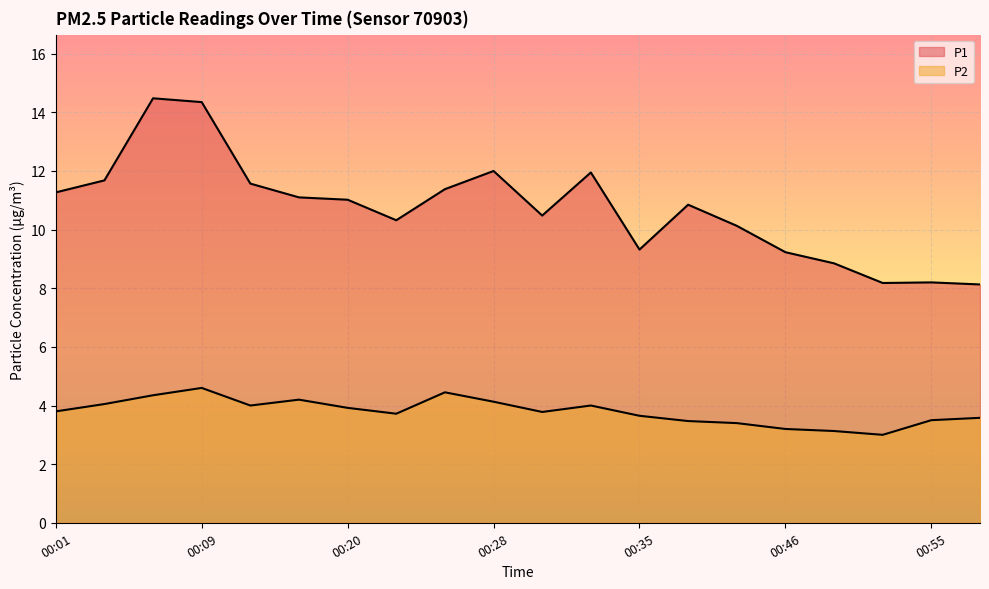

How many lines are shown in the chart?

2